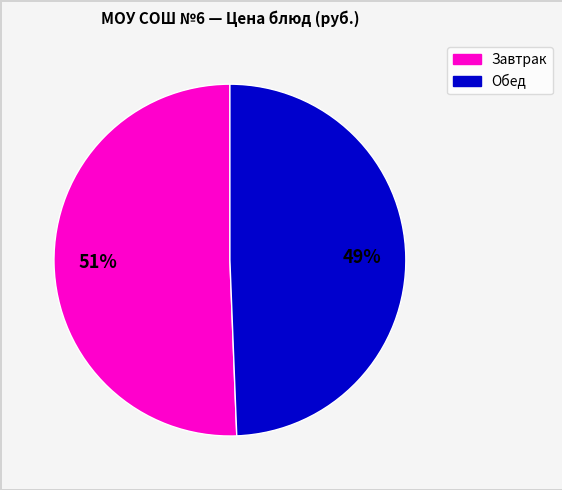

To the nearest percent, what is the average slice percentage?

50%